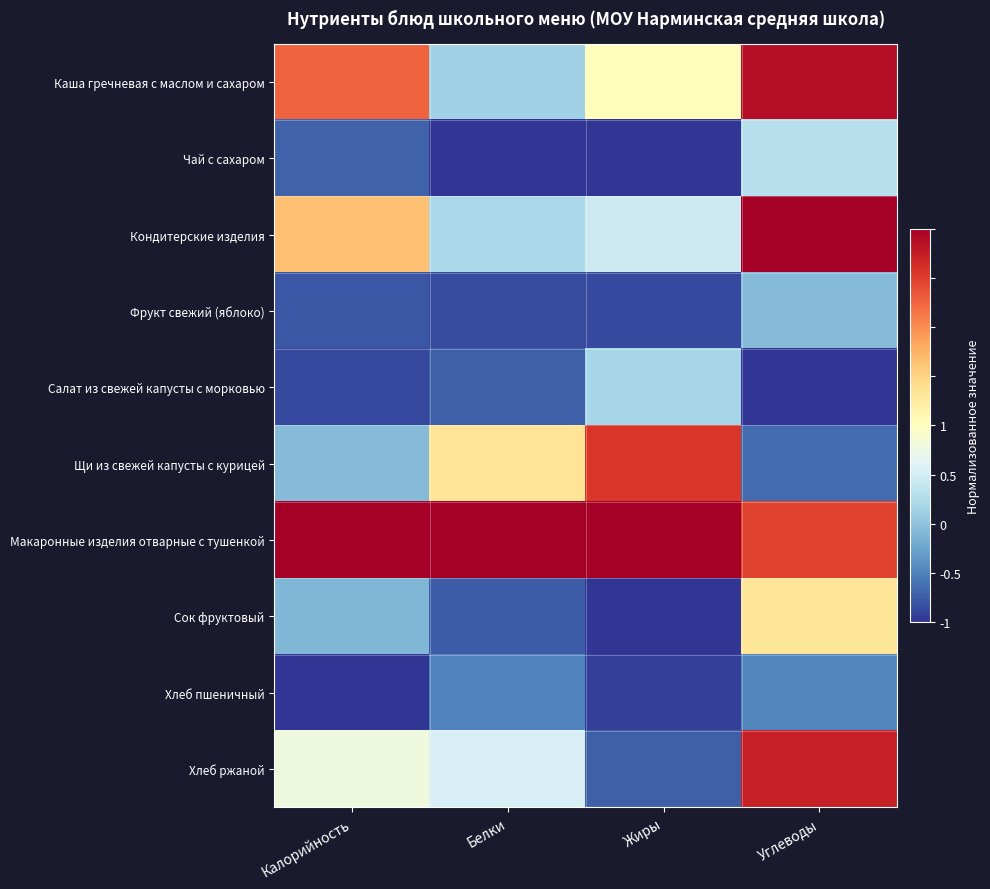

Reading right to left, list all the values displayed in this chart.

Каша гречневая с маслом и сахаром: Углеводы=0.9	Жиры=0.0	Белки=-0.4	Калорийность=0.6
Чай с сахаром: Углеводы=-0.4	Жиры=-1.0	Белки=-1.0	Калорийность=-0.9
Кондитерские изделия: Углеводы=1.0	Жиры=-0.3	Белки=-0.4	Калорийность=0.3
Фрукт свежий (яблоко): Углеводы=-0.5	Жиры=-0.9	Белки=-0.9	Калорийность=-0.9
Салат из свежей капусты с морковью: Углеводы=-1.0	Жиры=-0.4	Белки=-0.9	Калорийность=-0.9
Щи из свежей капусты с курицей: Углеводы=-0.8	Жиры=0.8	Белки=0.2	Калорийность=-0.5
Макаронные изделия отварные с тушенкой: Углеводы=0.7	Жиры=1.0	Белки=1.0	Калорийность=1.0
Сок фруктовый: Углеводы=0.2	Жиры=-1.0	Белки=-0.9	Калорийность=-0.5
Хлеб пшеничный: Углеводы=-0.7	Жиры=-1.0	Белки=-0.7	Калорийность=-1.0
Хлеб ржаной: Углеводы=0.9	Жиры=-0.9	Белки=-0.2	Калорийность=-0.1